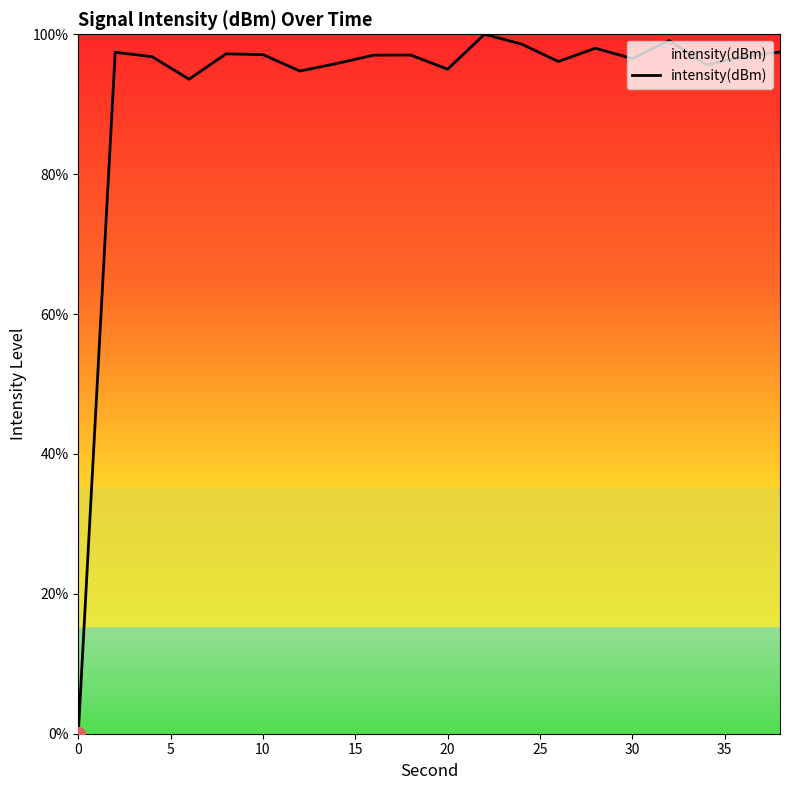

What is the difference between the maximum and minimum values?

100.0